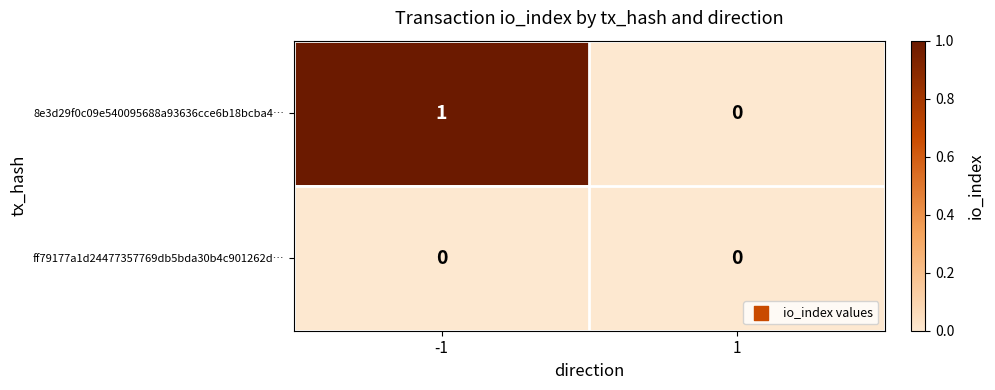

Which series changed the most between -1 and 1?

8e3d29f0c09e540095688a93636cce6b18bcba4…